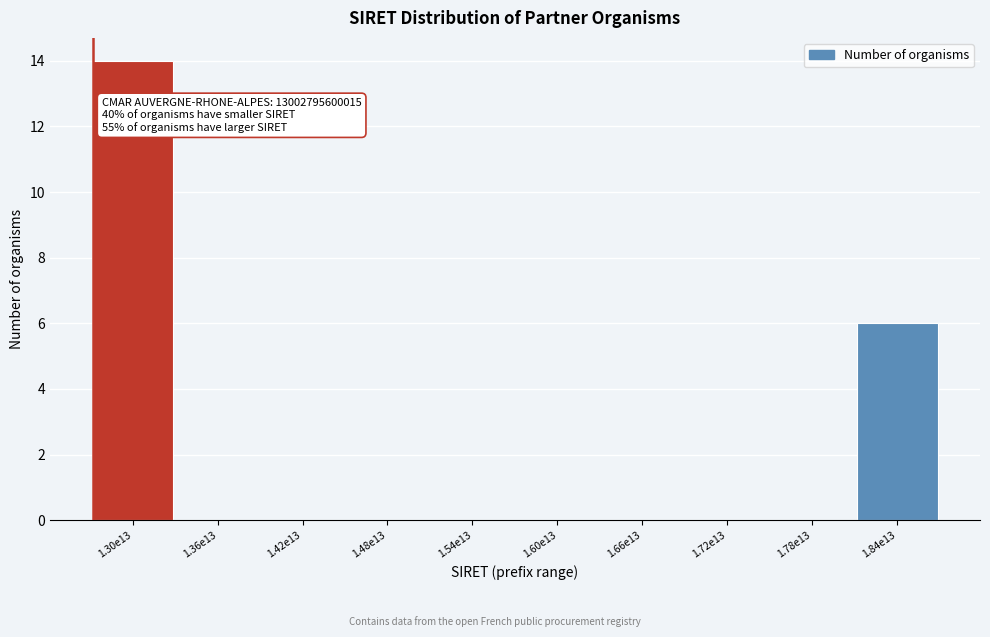

Reading left to right, what are all the values shown in this chart?

1.30e13=14	1.36e13=0	1.42e13=0	1.48e13=0	1.54e13=0	1.60e13=0	1.66e13=0	1.72e13=0	1.78e13=0	1.84e13=6